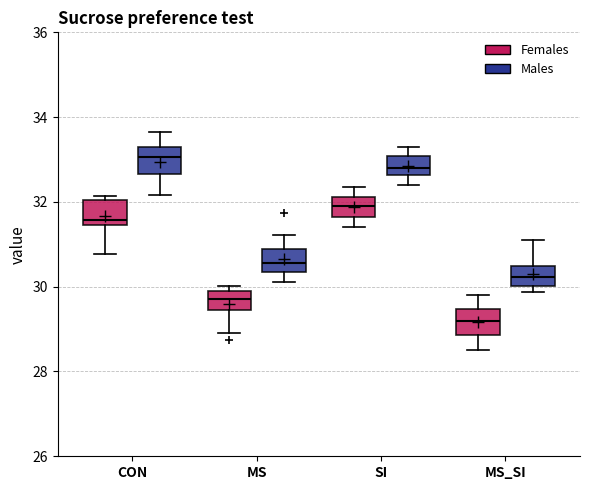

Reading left to right, transcribe this box plot: for each box, give where its median line is, the range the box spans, and where its two whiskers end, as read against the y-axis. The values are not printed on the chart, so give them approximately, as read against the axis.

CON (Females): median 31.6, box 31.4 to 32.0, whiskers 30.8 to 32.2
CON (Males): median 33.0, box 32.6 to 33.2, whiskers 32.2 to 33.6
MS (Females): median 29.8 (inside the box), box 29.4 to 29.8, whiskers 29.0 to 30.0
MS (Males): median 30.6, box 30.4 to 30.8, whiskers 30.2 to 31.2
SI (Females): median 32.0, box 31.6 to 32.2, whiskers 31.4 to 32.4
SI (Males): median 32.8, box 32.6 to 33.0, whiskers 32.4 to 33.4
MS_SI (Females): median 29.2, box 28.8 to 29.4, whiskers 28.6 to 29.8
MS_SI (Males): median 30.2, box 30.0 to 30.4, whiskers 29.8 to 31.2